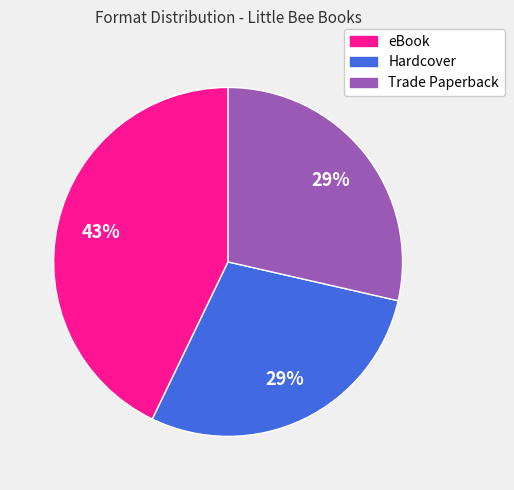

Do Trade Paperback and eBook together represent more than half of the pie?

Yes